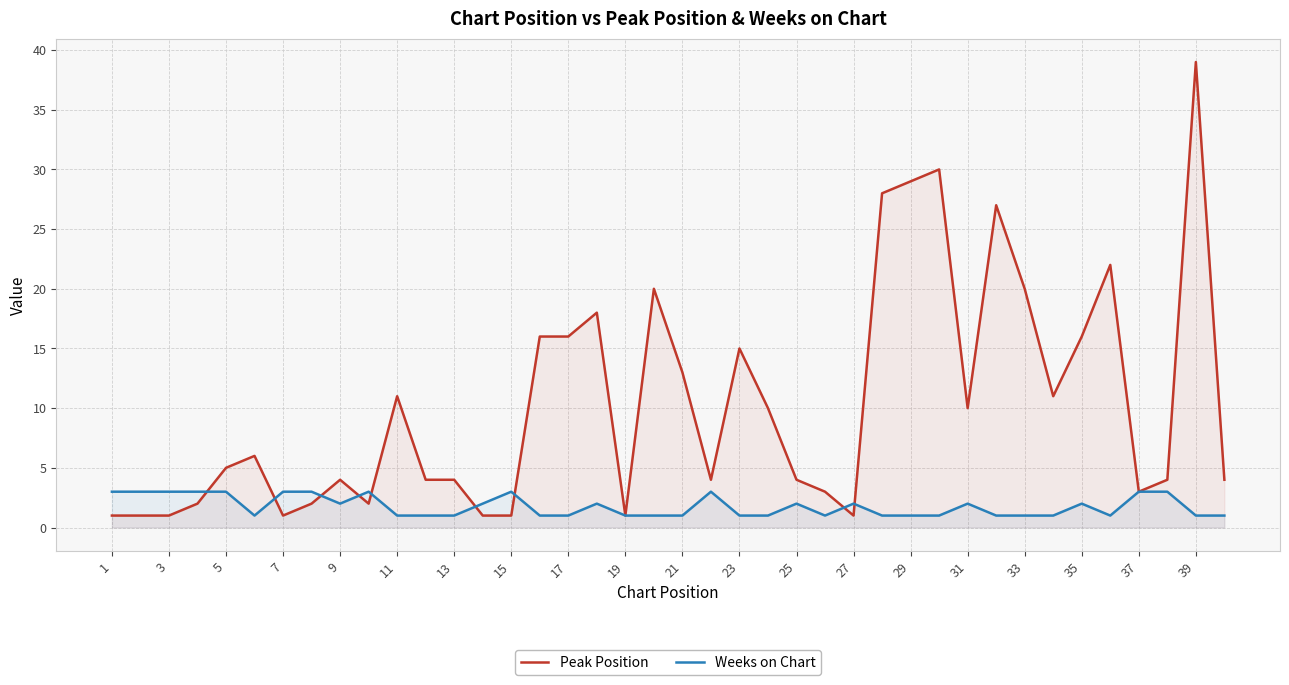

Is it true that Weeks on Chart equals 1 at 1?

False